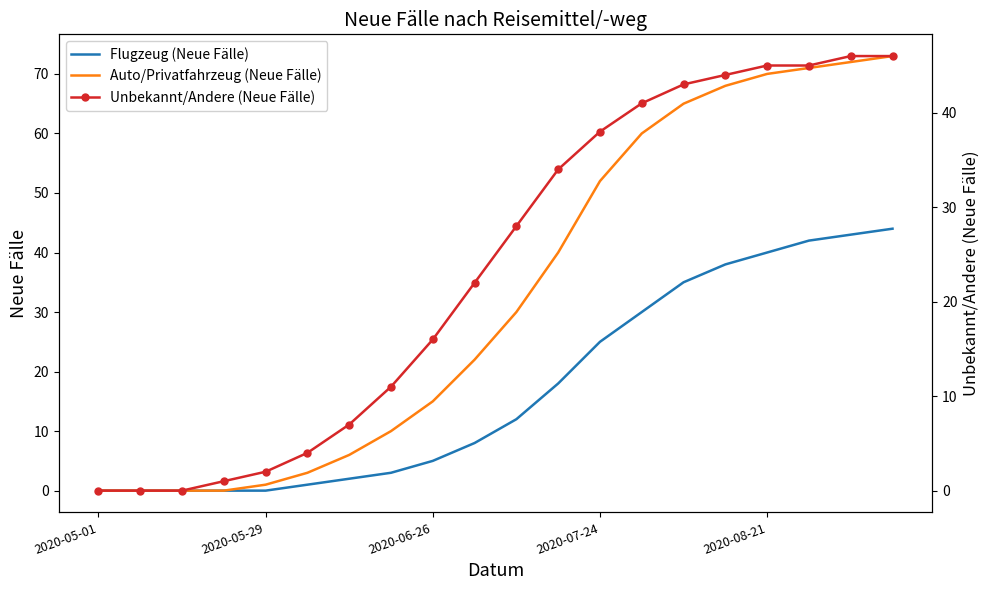

What is the difference between the second highest and minimum values in the Unbekannt/Andere (Neue Fälle) series?

46